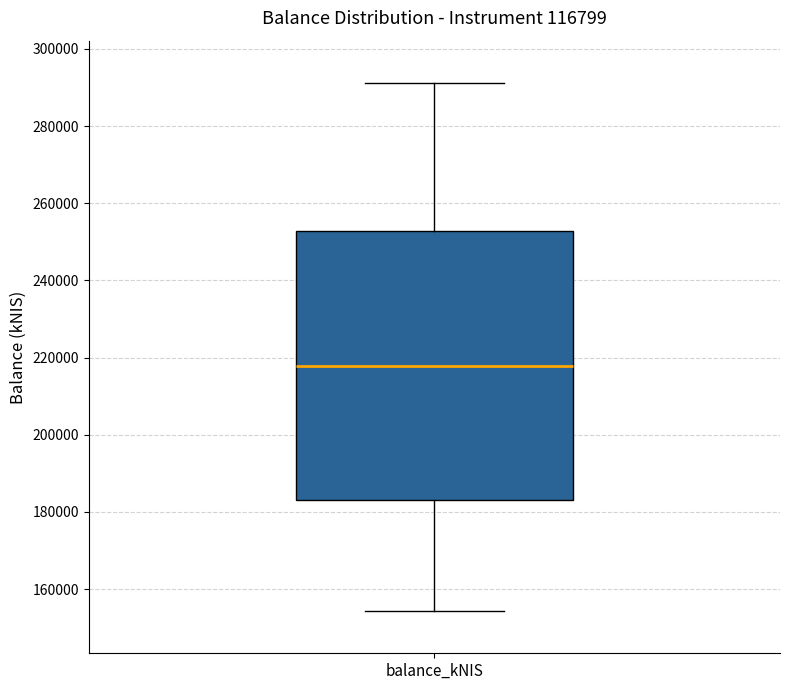

Transcribe this box plot: give where the median line is, the range the box spans, and where the two whiskers end, as read against the y-axis. The values are not printed on the chart, so give them approximately, as read against the axis.

median 218000, box 184000 to 252000, whiskers 154000 to 292000